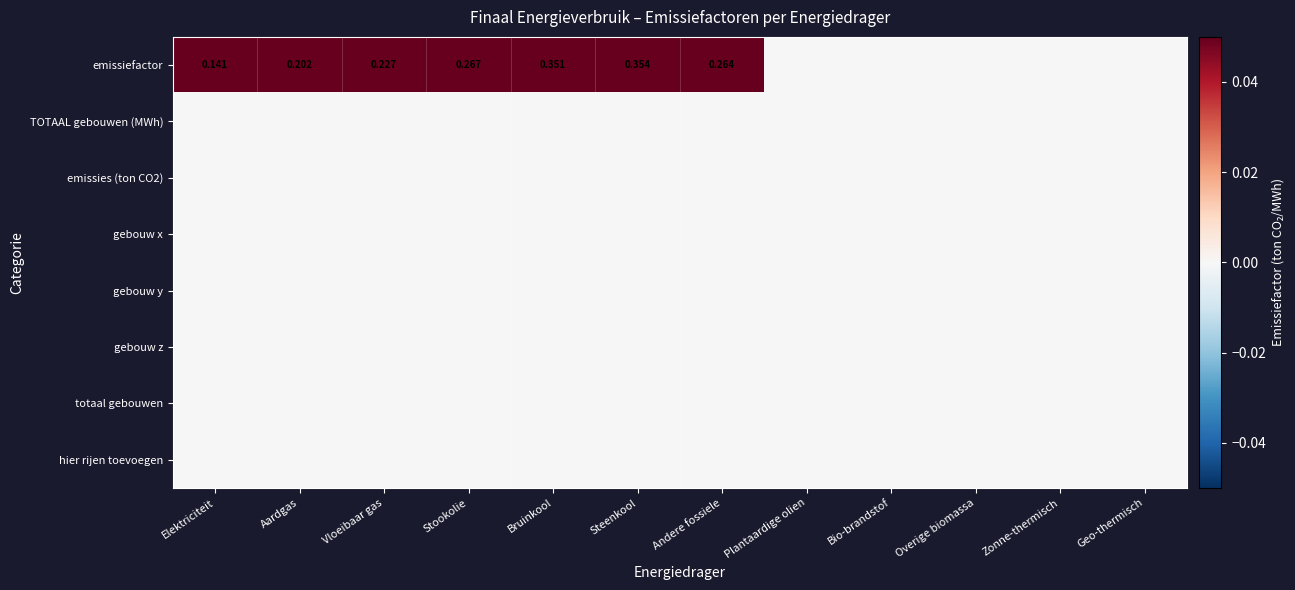

At Aardgas, list the series in order from largest to smallest.

emissiefactor, TOTAAL gebouwen (MWh), emissies (ton CO2), gebouw x, gebouw y, gebouw z, totaal gebouwen, hier rijen toevoegen